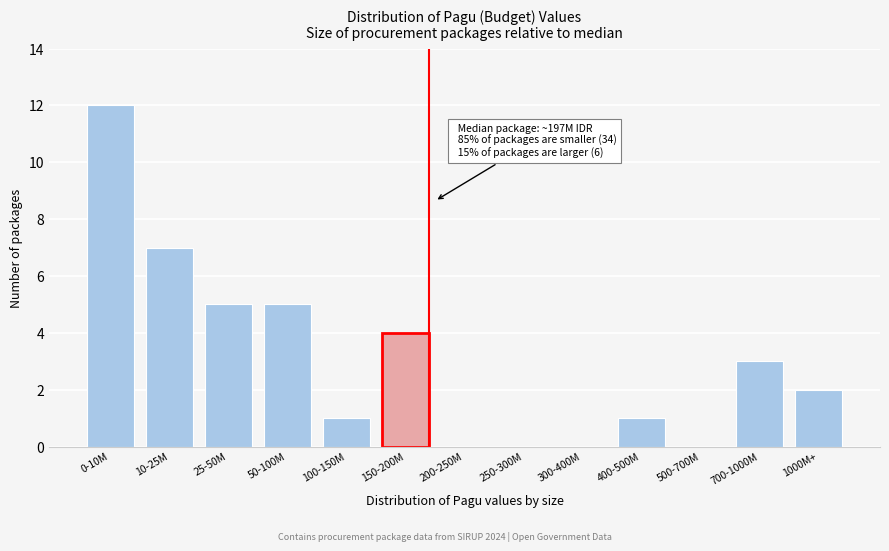

Reading left to right, extract all data points from this chart.

0-10M=12	10-25M=7	25-50M=5	50-100M=5	100-150M=1	150-200M=4	200-250M=0	250-300M=0	300-400M=0	400-500M=1	500-700M=0	700-1000M=3	1000M+=2